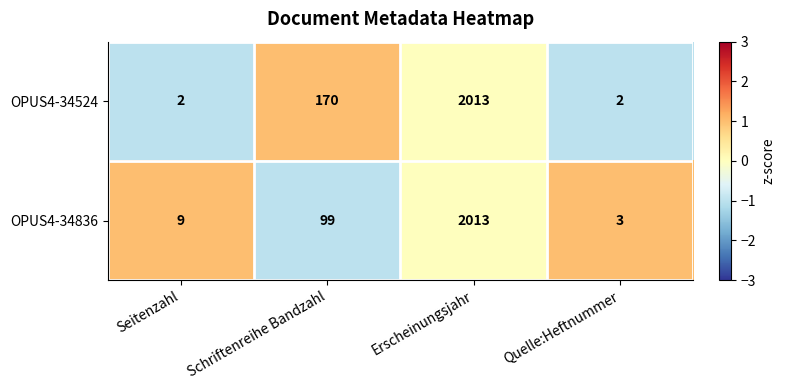

Is it true that OPUS4-34524 equals 1 at Quelle:Heftnummer?

False